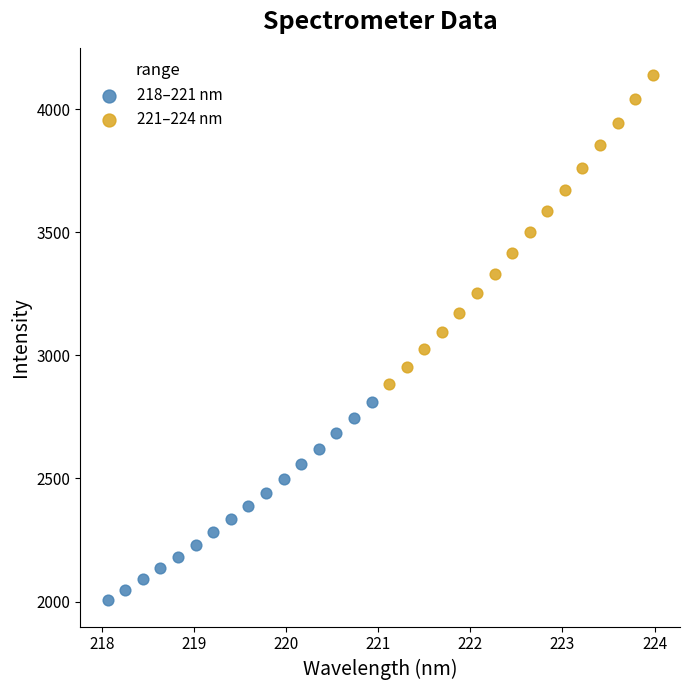

Which series contains the lowest Y value?

218–221 nm